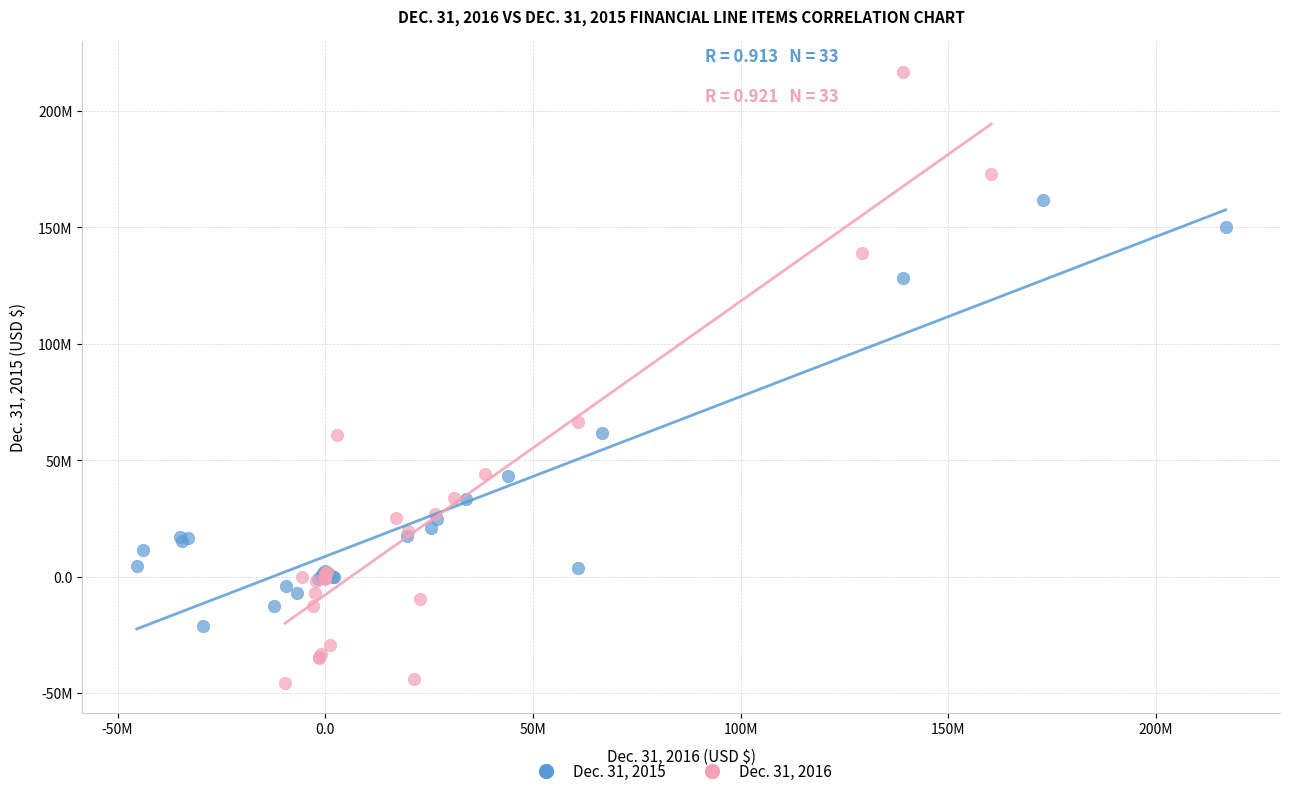

Which series contains the highest Y value?

Dec. 31, 2016